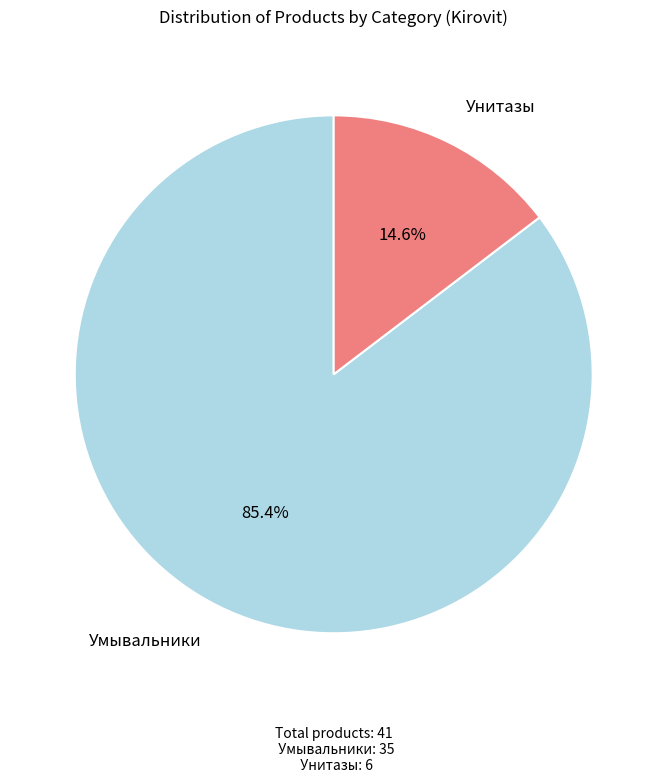

Is there a majority slice in this chart?

Yes